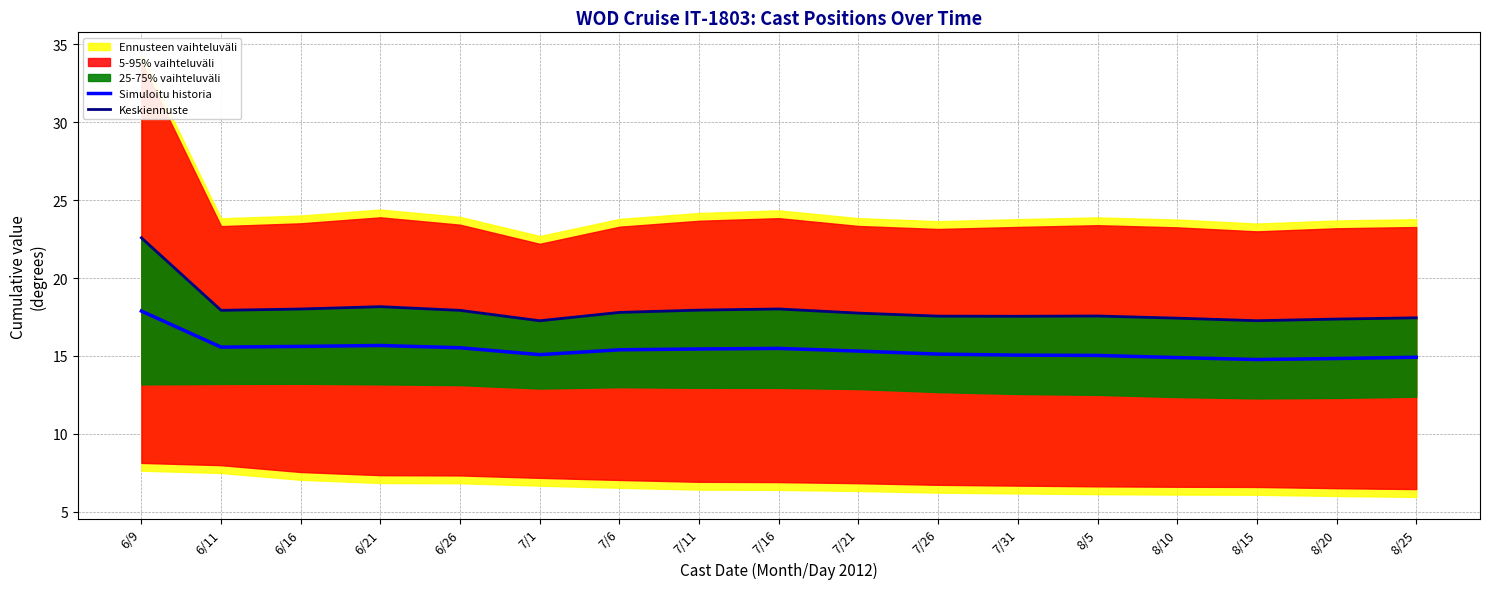

How many lines are shown in the chart?

2